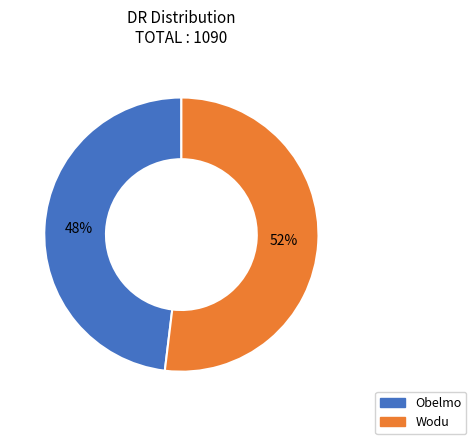

Which has a higher value, Obelmo or Wodu?

Wodu